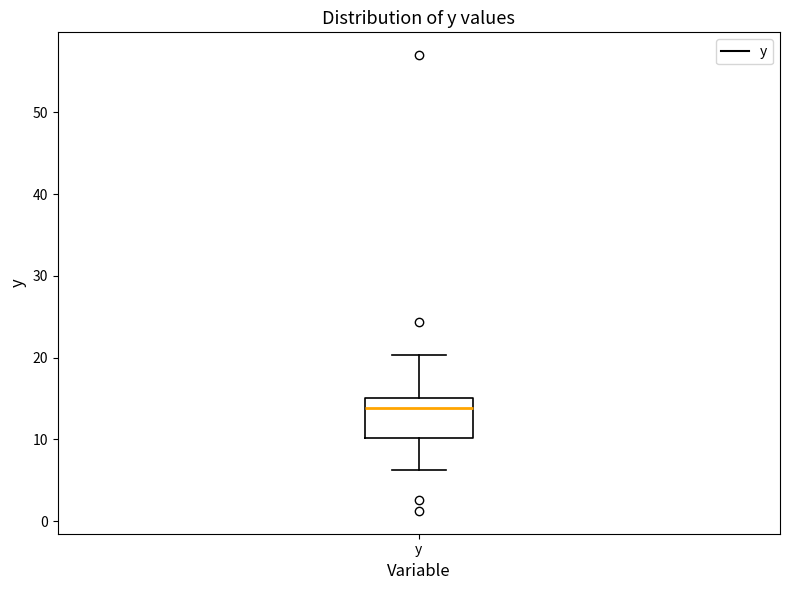

Transcribe this box plot: give where the median line is, the range the box spans, and where the two whiskers end, as read against the y-axis. The values are not printed on the chart, so give them approximately, as read against the axis.

median 14, box 10 to 15, whiskers 6 to 20